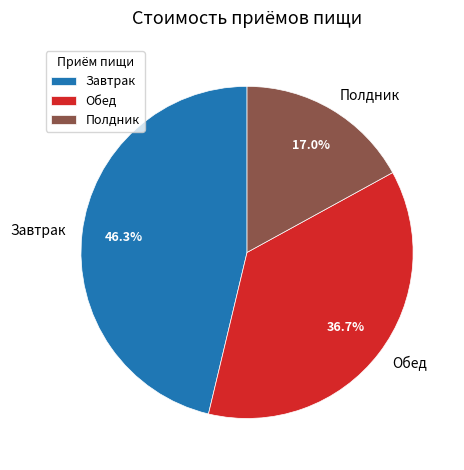

Which category has the biggest portion of the pie?

Завтрак